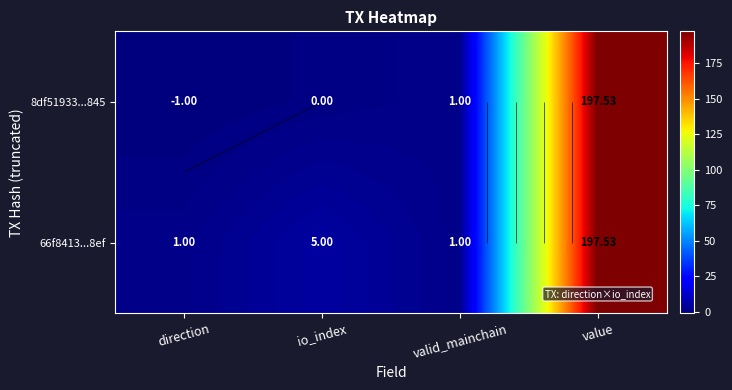

The 66f8413...8ef series shows 1.0 at valid_mainchain. True or false?

True